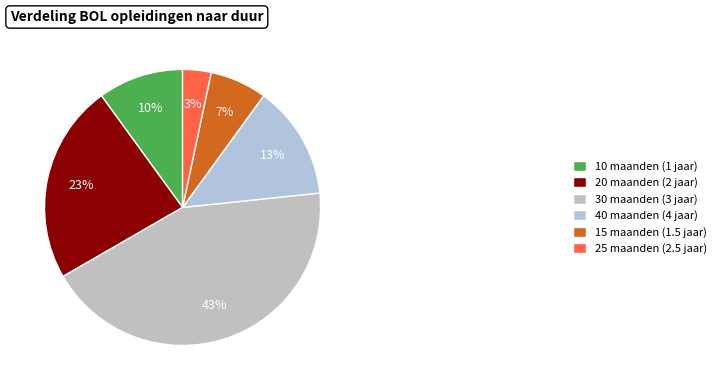

Which has a higher value, 25 maanden (2.5 jaar) or 10 maanden (1 jaar)?

10 maanden (1 jaar)